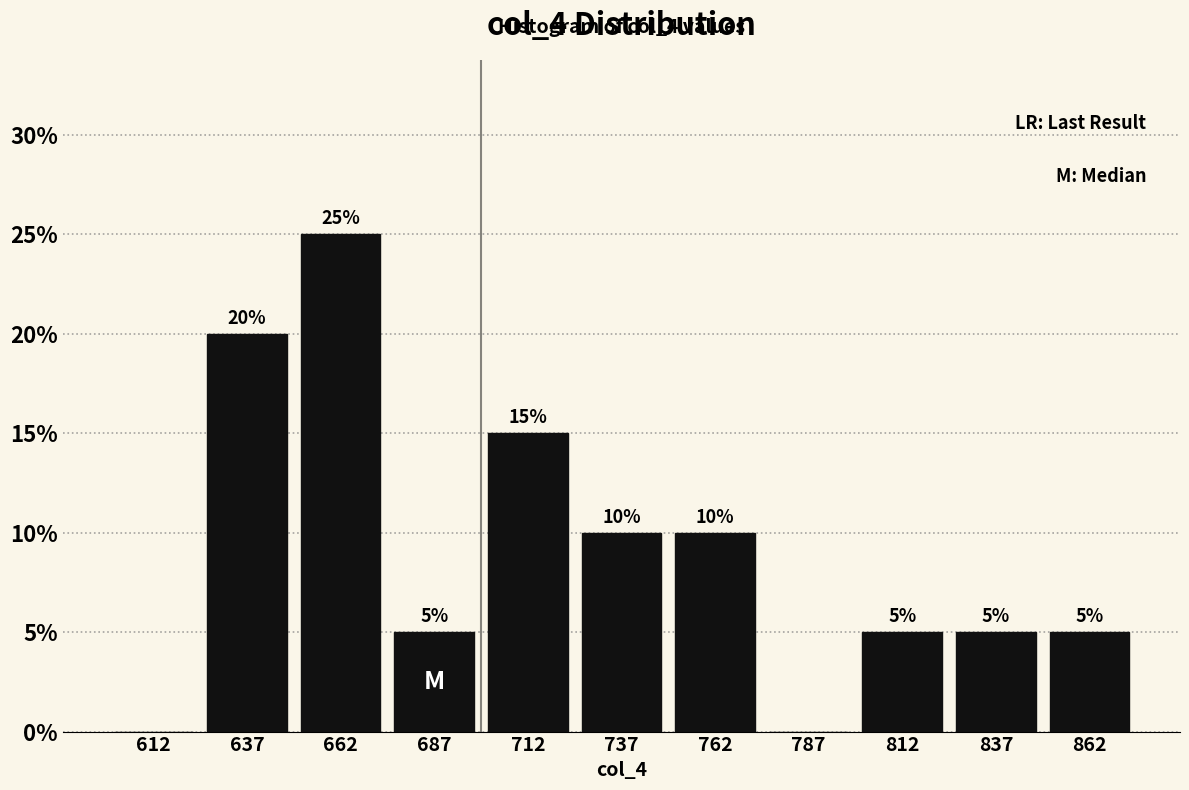

Which range on the x-axis has the tallest bar?

650 to 675